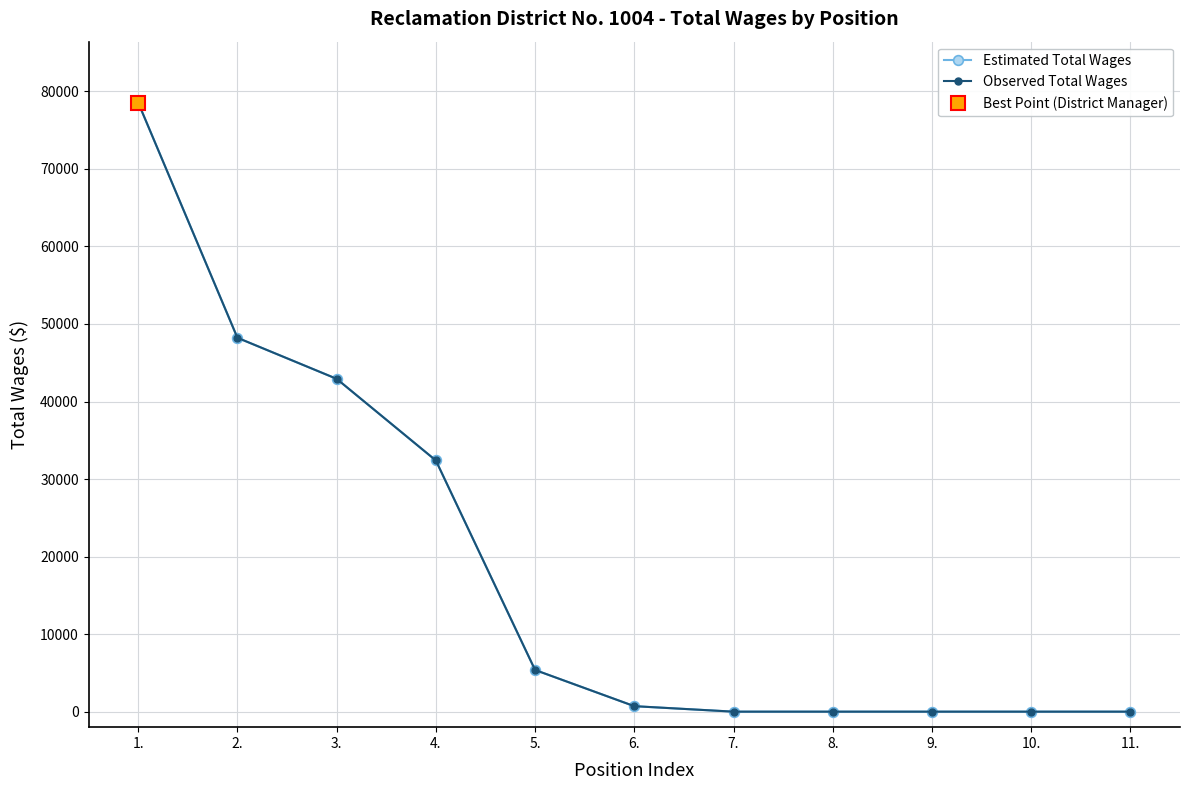

True or false: Observed Total Wages and Estimated Total Wages cross at least once.

False